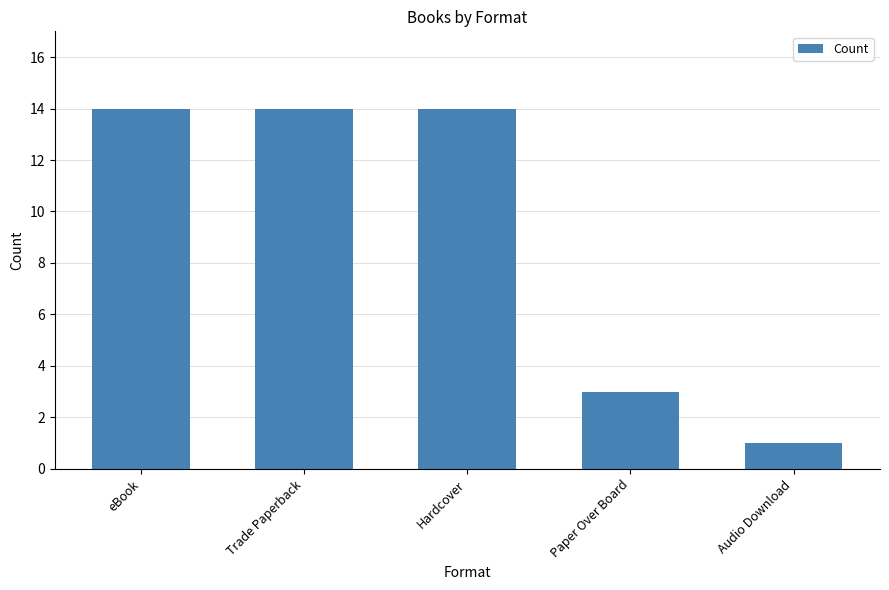

True or false: the data shows 1 at Audio Download.

True